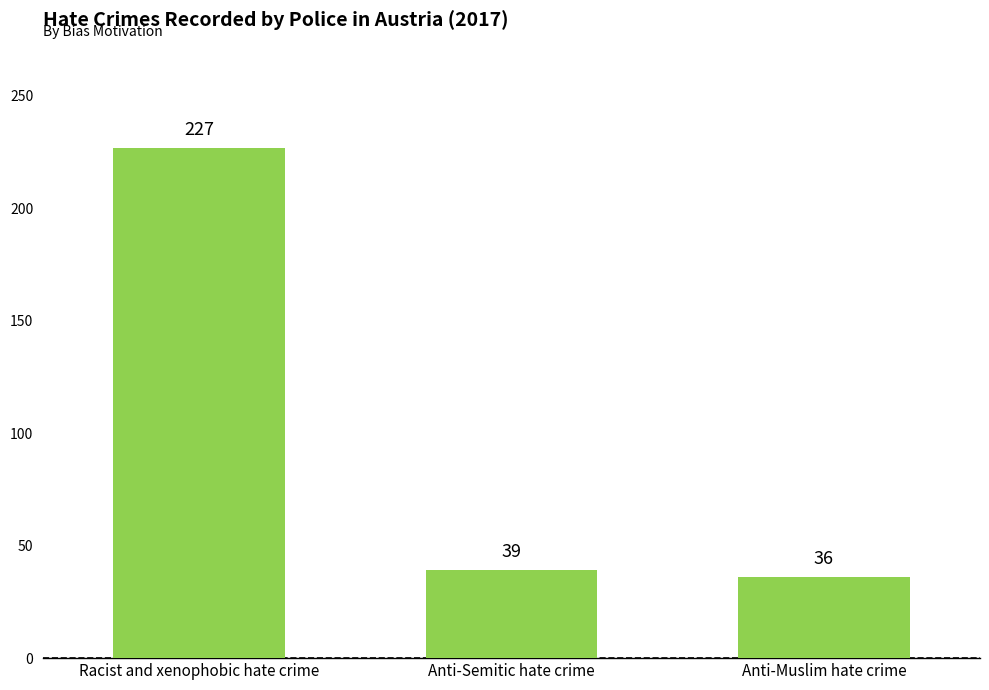

Is it true that the value at Racist and xenophobic hate crime is 373?

False